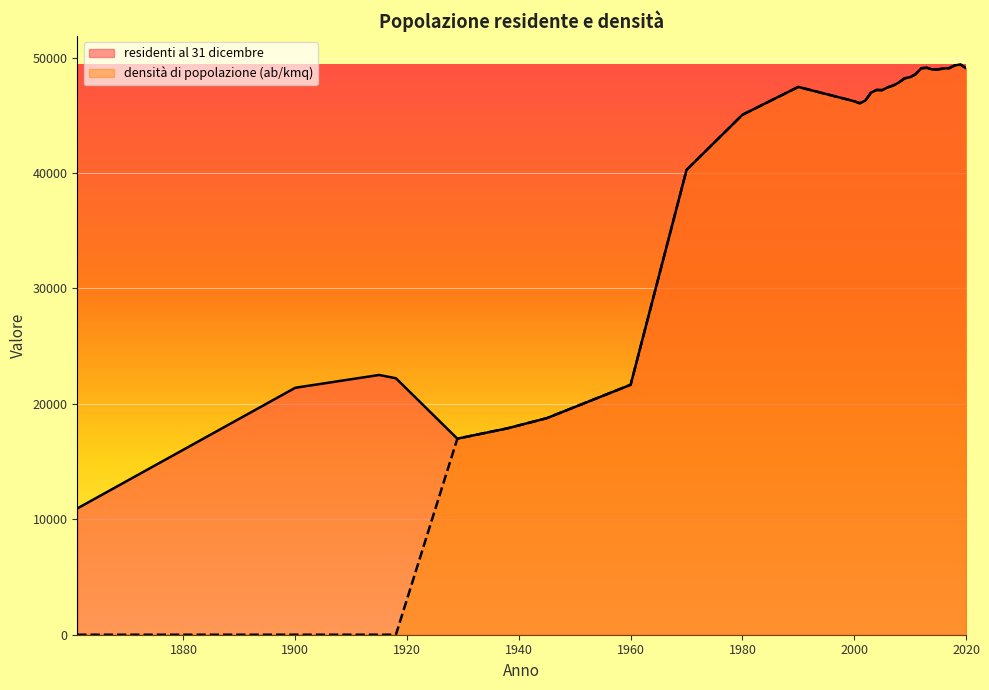

Reading right to left, what are all the values shown in this chart?

residenti al 31 dicembre: 2020=49095.0	2019=49405.0	2018=49331.0	2017=49091.0	2016=49060.0	2015=48987.0	2014=48975.0	2013=49122.0	2012=49085.0	2011=48571.0	2010=48312.0	2009=48206.0	2008=47847.0	2007=47593.0	2006=47429.0	2005=47184.0	2004=47204.0	2003=46963.0	2002=46284.0	2001=46047.0	2000=46226.0	1990=47464.0	1980=45050.0	1970=40268.0	1960=21657.0	1945=18764.0	1938=17887.0	1929=16987.0	1918=22223.0	1915=22507.0	1900=21397.0	1861=10941.0
densità di popolazione (ab/kmq): 2020=49095.1	2019=49405.0	2018=49330.9	2017=49091.1	2016=49060.2	2015=48987.2	2014=48974.9	2013=49122.0	2012=49085.3	2011=48571.3	2010=48311.9	2009=48206.0	2008=47847.0	2007=47593.0	2006=47429.2	2005=47184.0	2004=47204.1	2003=46963.3	2002=46284.1	2001=46047.2	2000=46226.2	1990=47464.0	1980=45050.2	1970=40268.3	1960=21657.1	1945=18764.2	1938=17886.9	1929=16987.0	1918=0.0	1915=0.0	1900=0.0	1861=0.0